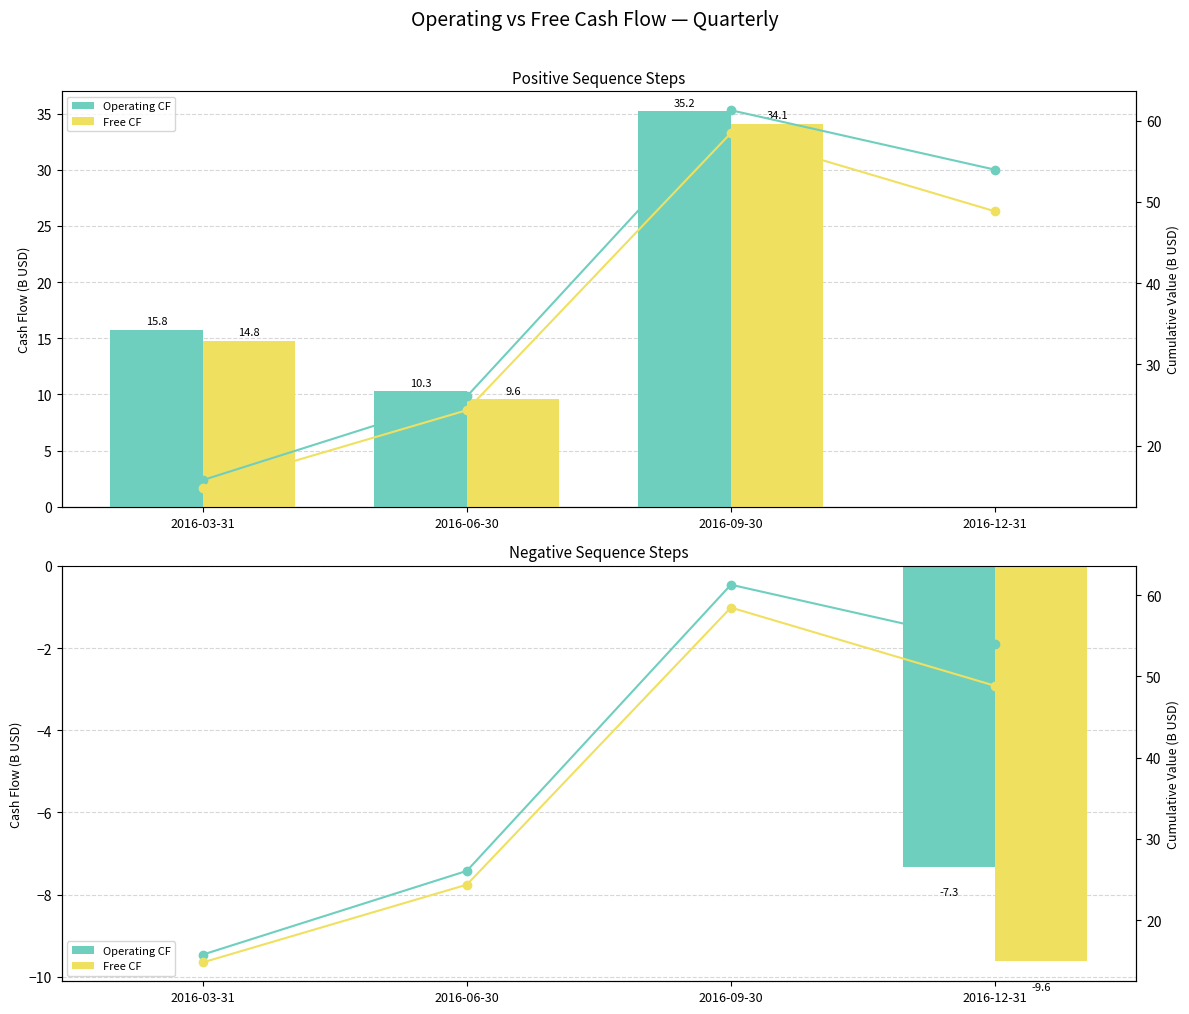

What position from the right is 2016-12-31?

1